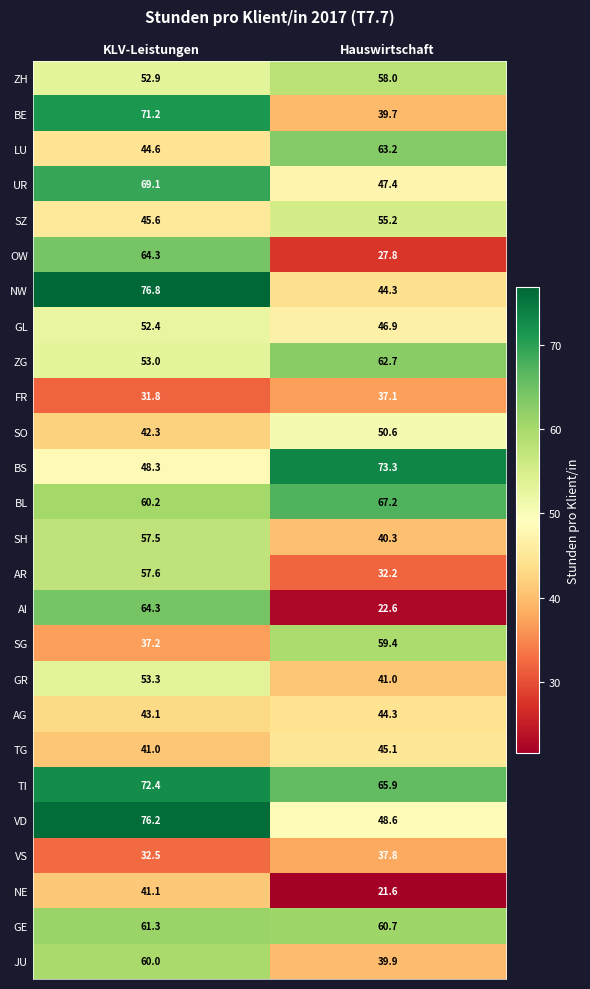

Where does the BE series first go above 71?

KLV-Leistungen